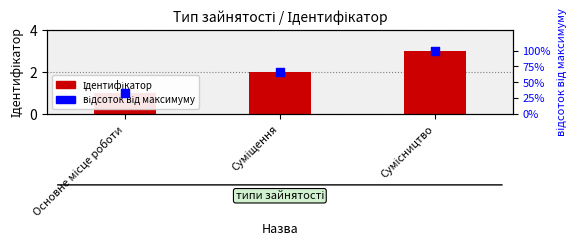

Which series contains the lowest Y value?

Ідентифікатор